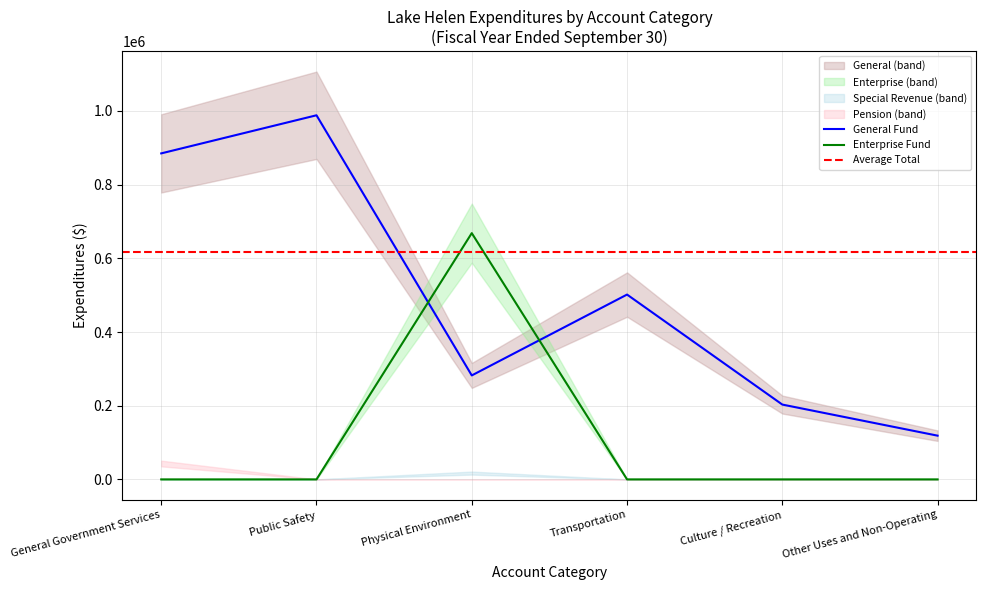

Which series has the widest spread of values?

General